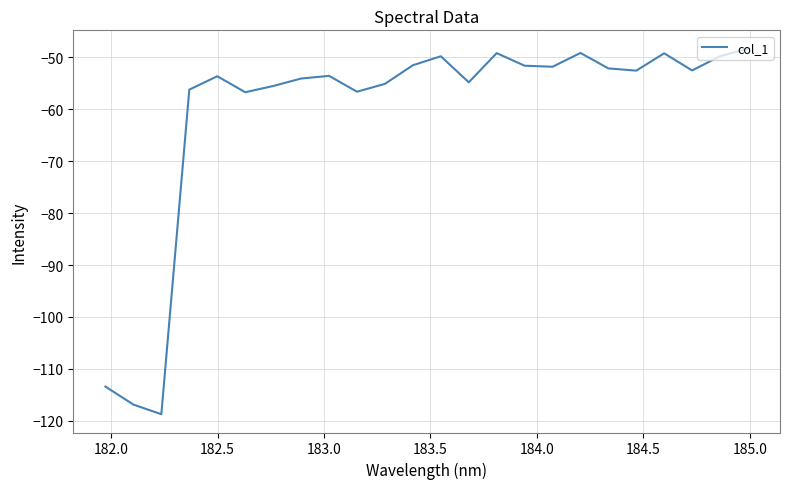

What is the smallest value displayed?

-118.8